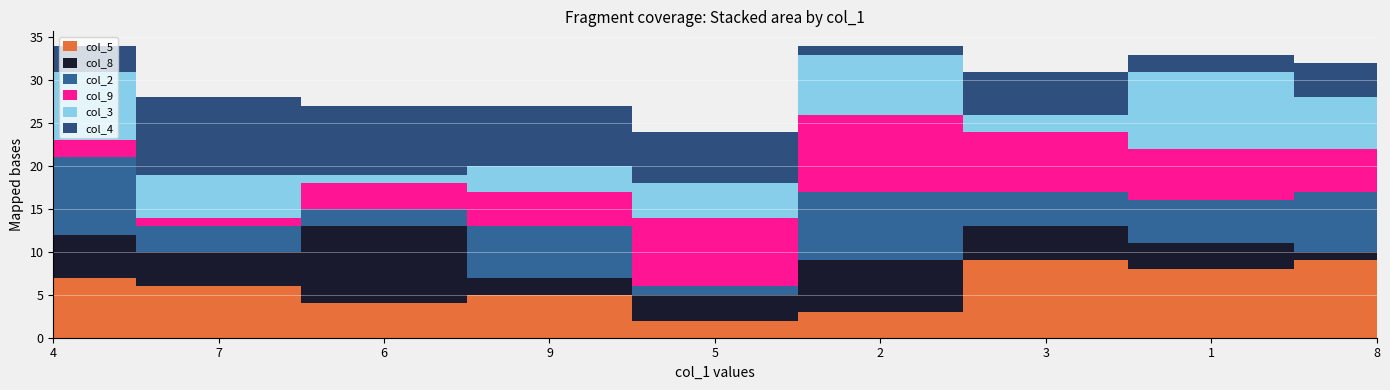

What is the label of the 8th point from the left?

1